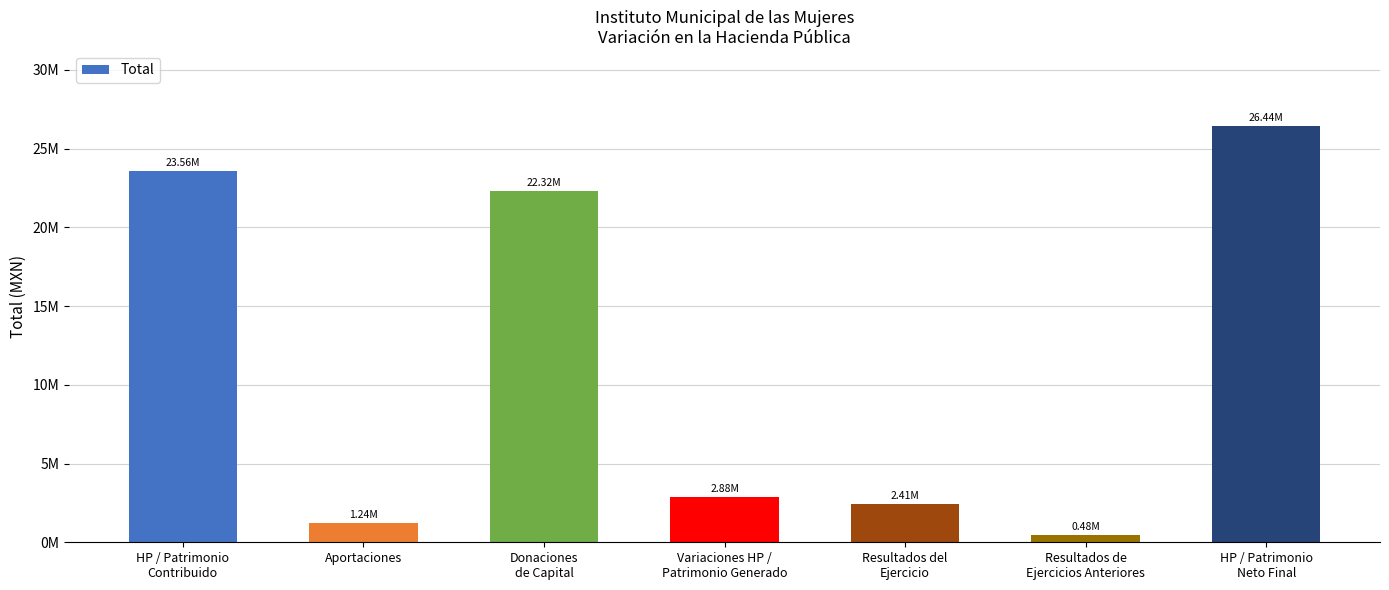

List the labels in order of value, largest first.

HP / Patrimonio
Neto Final, HP / Patrimonio
Contribuido, Donaciones
de Capital, Variaciones HP /
Patrimonio Generado, Resultados del
Ejercicio, Aportaciones, Resultados de
Ejercicios Anteriores